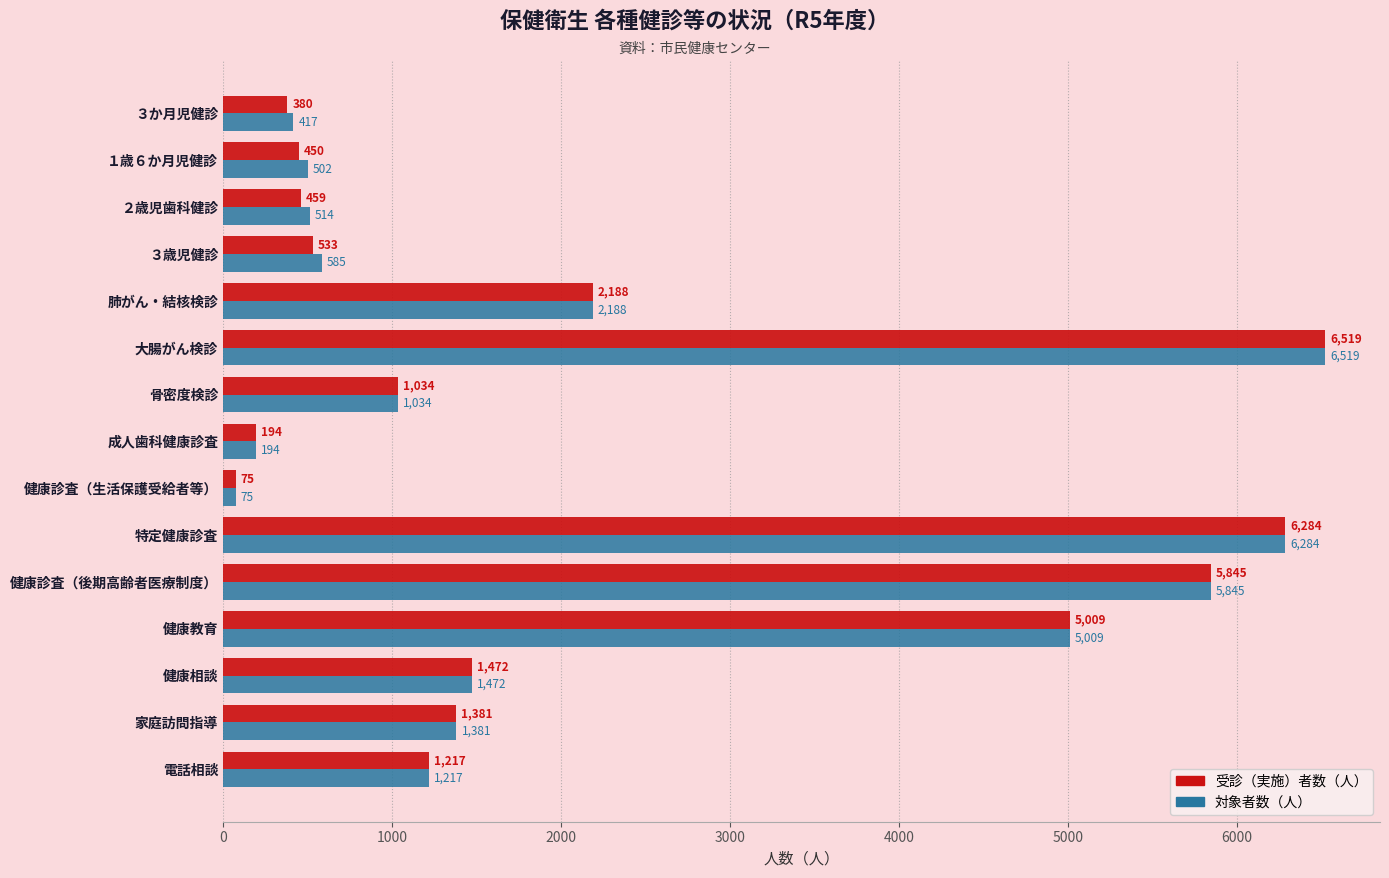

What is the difference between the maximum and second lowest values in the 受診（実施）者数（人） series?

6325